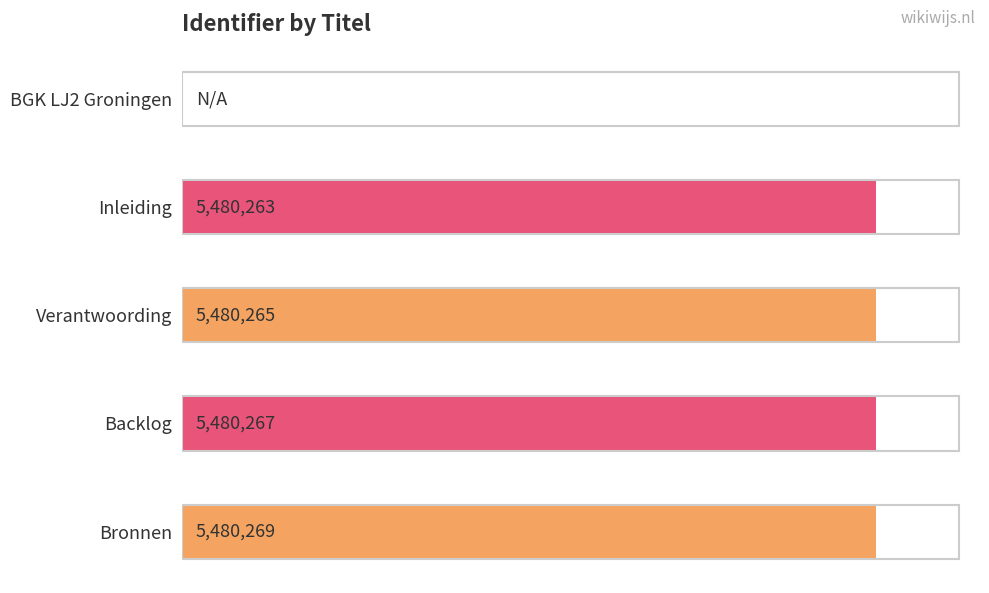

Between Verantwoording and Backlog, which is larger?

Backlog